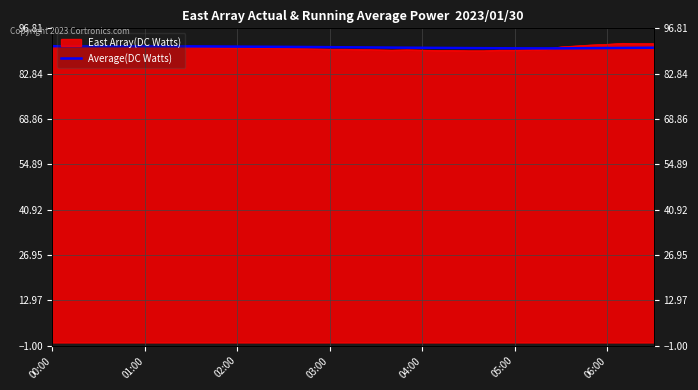

What position from the left is 38?

39